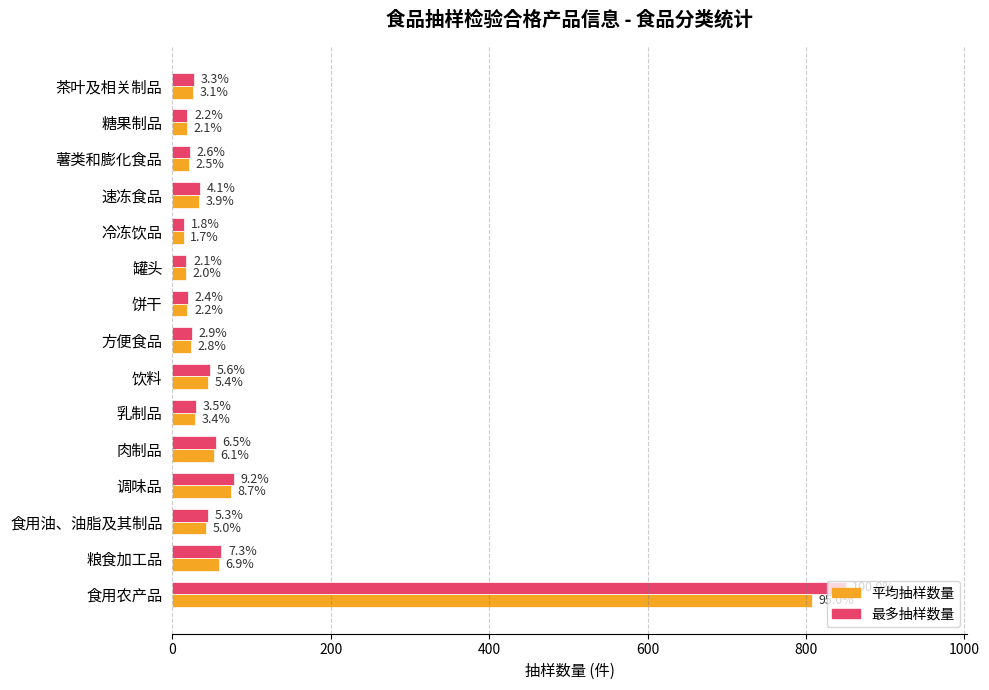

What are all the series names shown in the legend?

平均抽样数量, 最多抽样数量